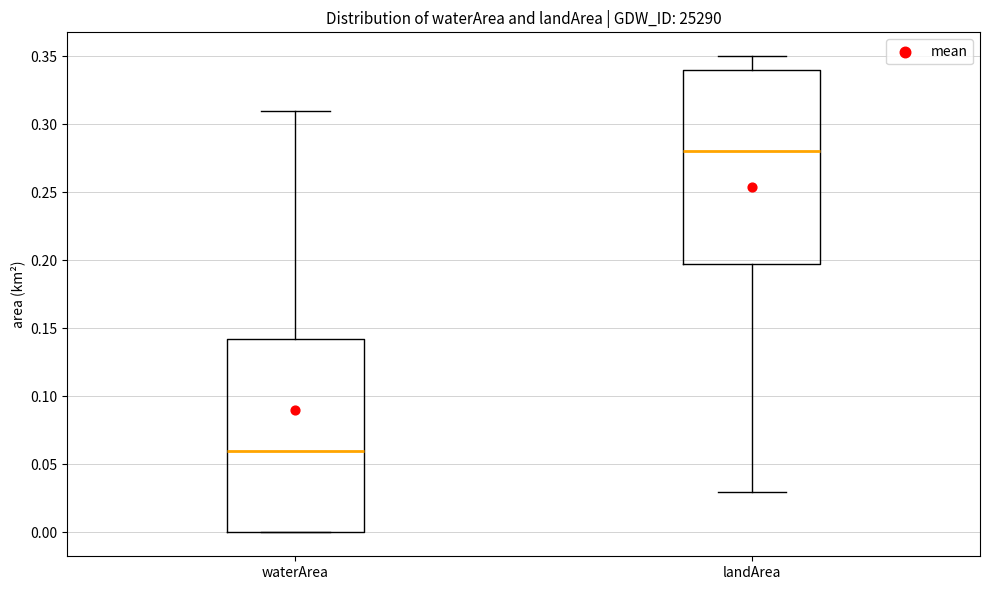

Reading left to right, transcribe this box plot: for each box, give where its median line is, the range the box spans, and where its two whiskers end, as read against the y-axis. The values are not printed on the chart, so give them approximately, as read against the axis.

waterArea: median 0.060, box 0.000 to 0.145, whiskers 0.000 to 0.310
landArea: median 0.280, box 0.200 to 0.340, whiskers 0.030 to 0.350